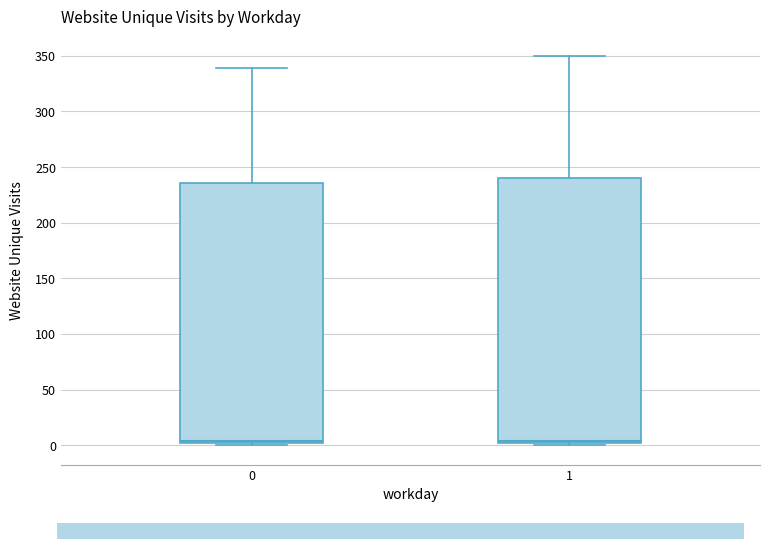

Reading left to right, transcribe this box plot: for each box, give where its median line is, the range the box spans, and where its two whiskers end, as read against the y-axis. The values are not printed on the chart, so give them approximately, as read against the axis.

0: median 5, box 0 to 235, whiskers 0 (just below the box's lower edge) to 340
1: median 5, box 0 to 240, whiskers 0 (just below the box's lower edge) to 350